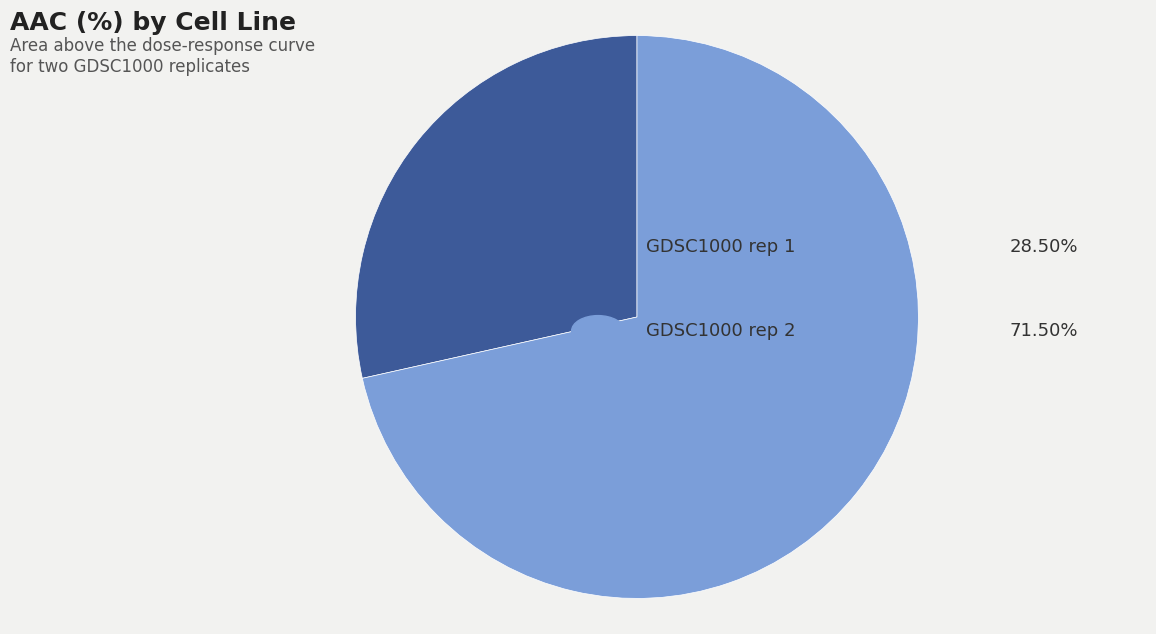

Count the number of slices in the pie.

2